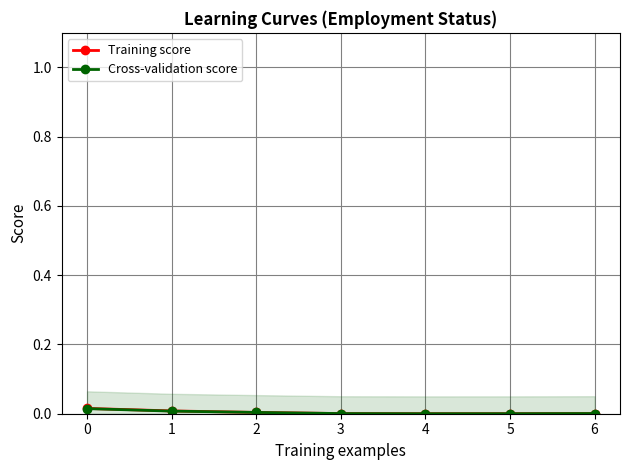

The value of Cross-validation score at 3 is 0.0. True or false?

True